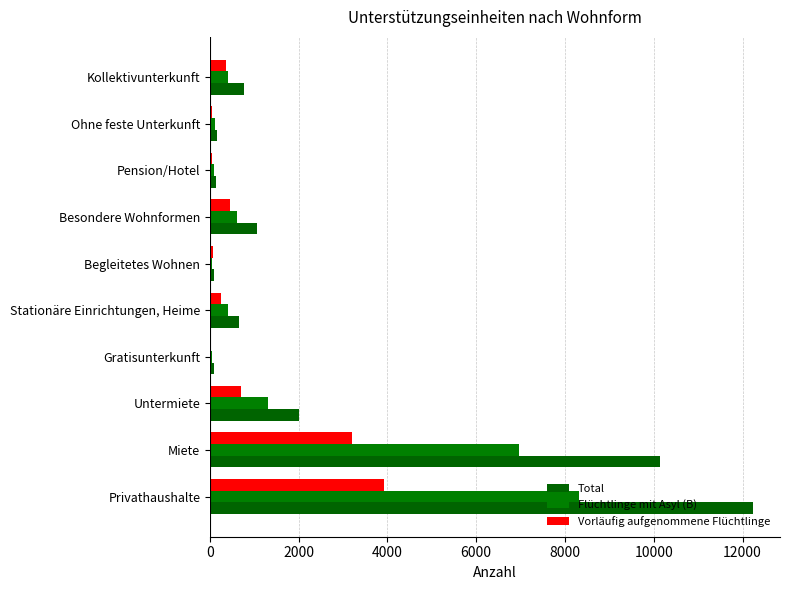

What is the value of the Total bar at the 7th from the left?

1051